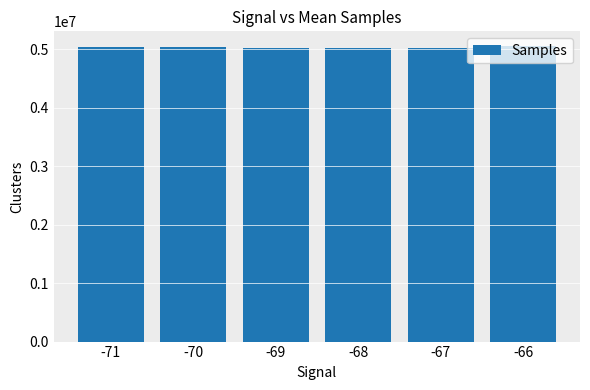

What is the smallest value displayed?

5023086.4